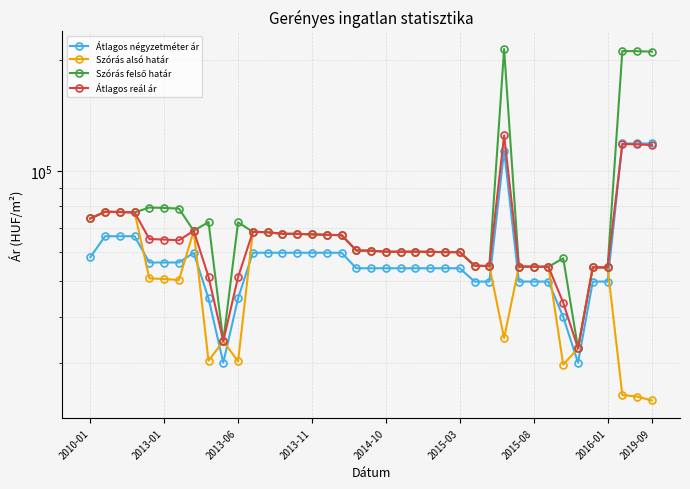

List the labels in order of Szórás felső határ value, smallest first.

33, 9, 35, 34, 31, 30, 29, 27, 26, 32, 25, 24, 23, 21, 22, 20, 19, 18, 17, 16, 15, 14, 13, 12, 11, 2016-01, 10, 2019-09, 2010-01, 2013-11, 2013-06, 2013-01, 2015-08, 2015-03, 2014-10, 38, 37, 36, 28